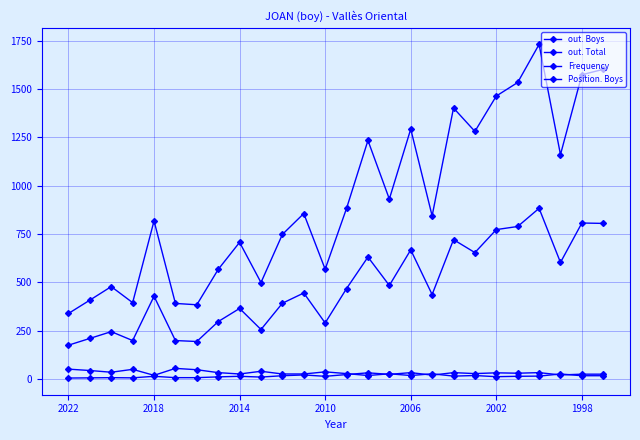

True or false: out. Boys and Frequency intersect in this chart.

False